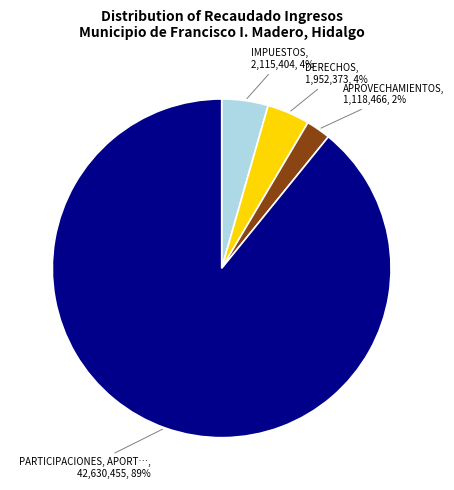

How many segments does this pie chart have?

4